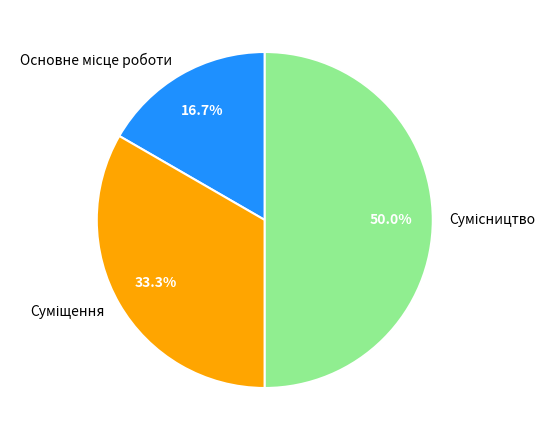

To the nearest percent, what is the combined percentage of Сумісництво and Суміщення?

83%